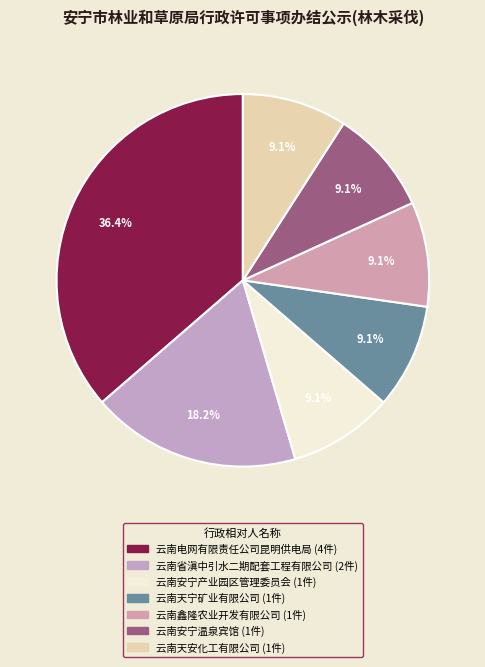

What is the ratio of the value at 云南天宁矿业有限公司 to the value at 云南安宁产业园区管理委员会?

1.0